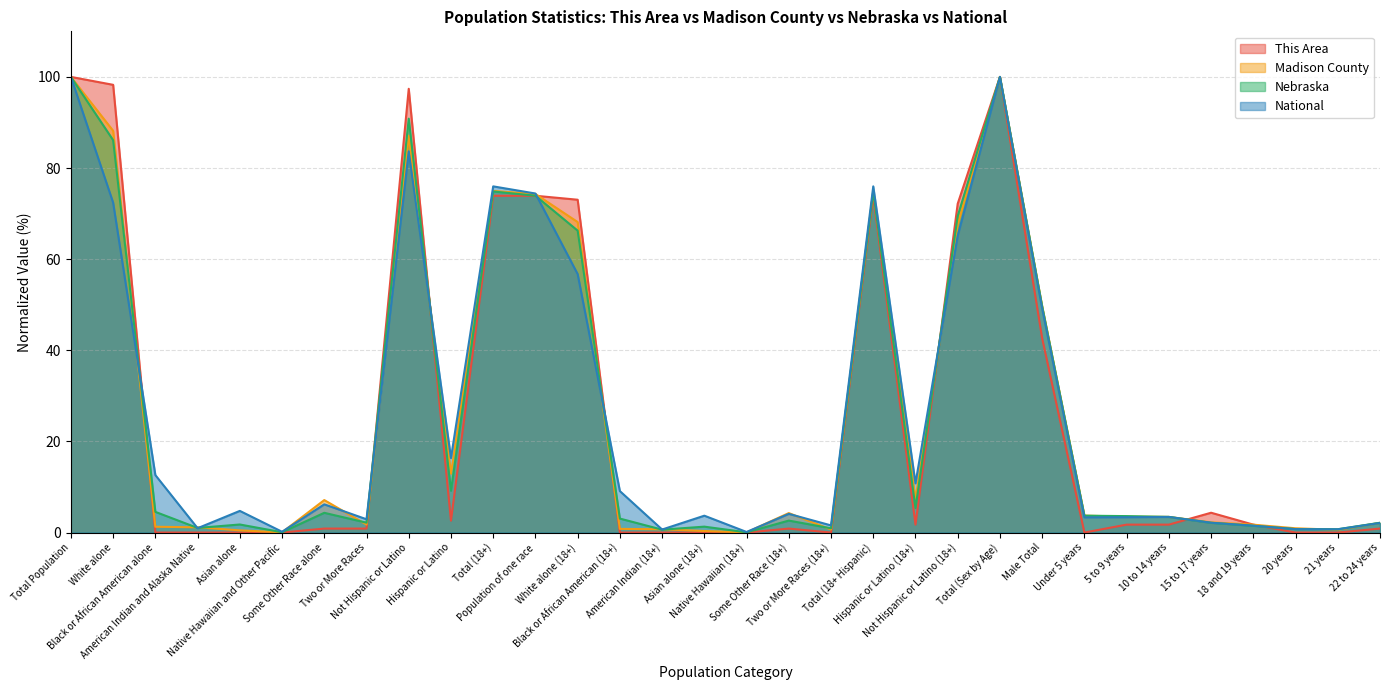

What is the average value of the This Area series?

25.7